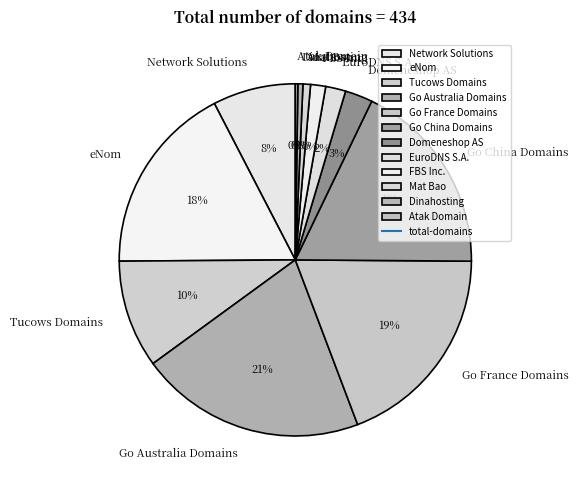

Does eNom account for over 50% of the chart?

No